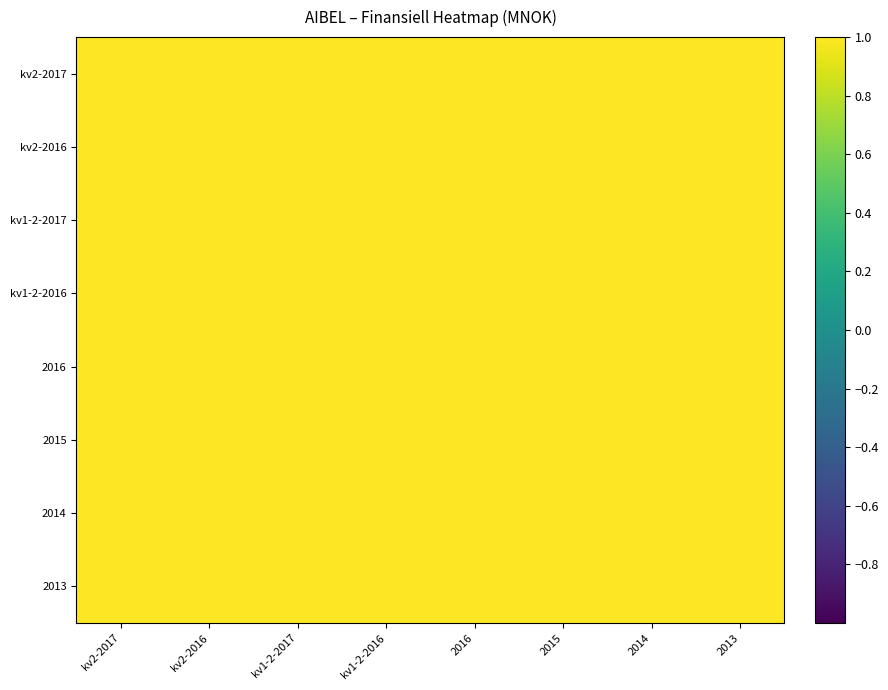

How many series are shown in this chart?

8